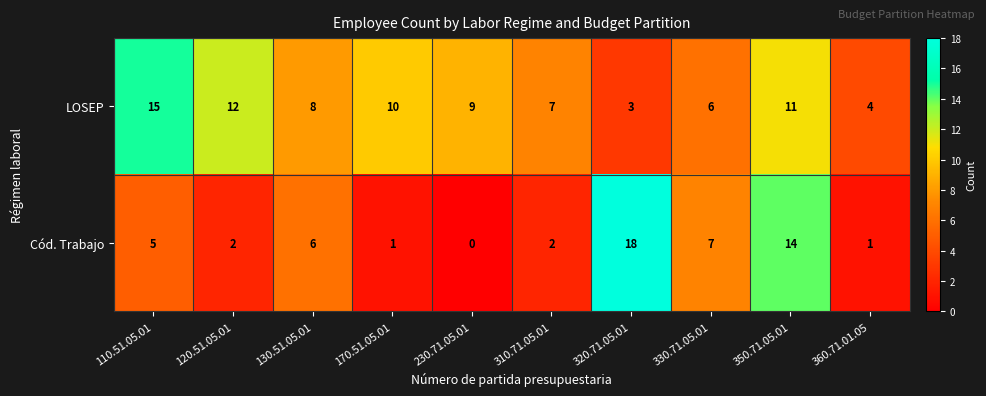

Rank the series by their average value, from lowest to highest.

Cód. Trabajo, LOSEP